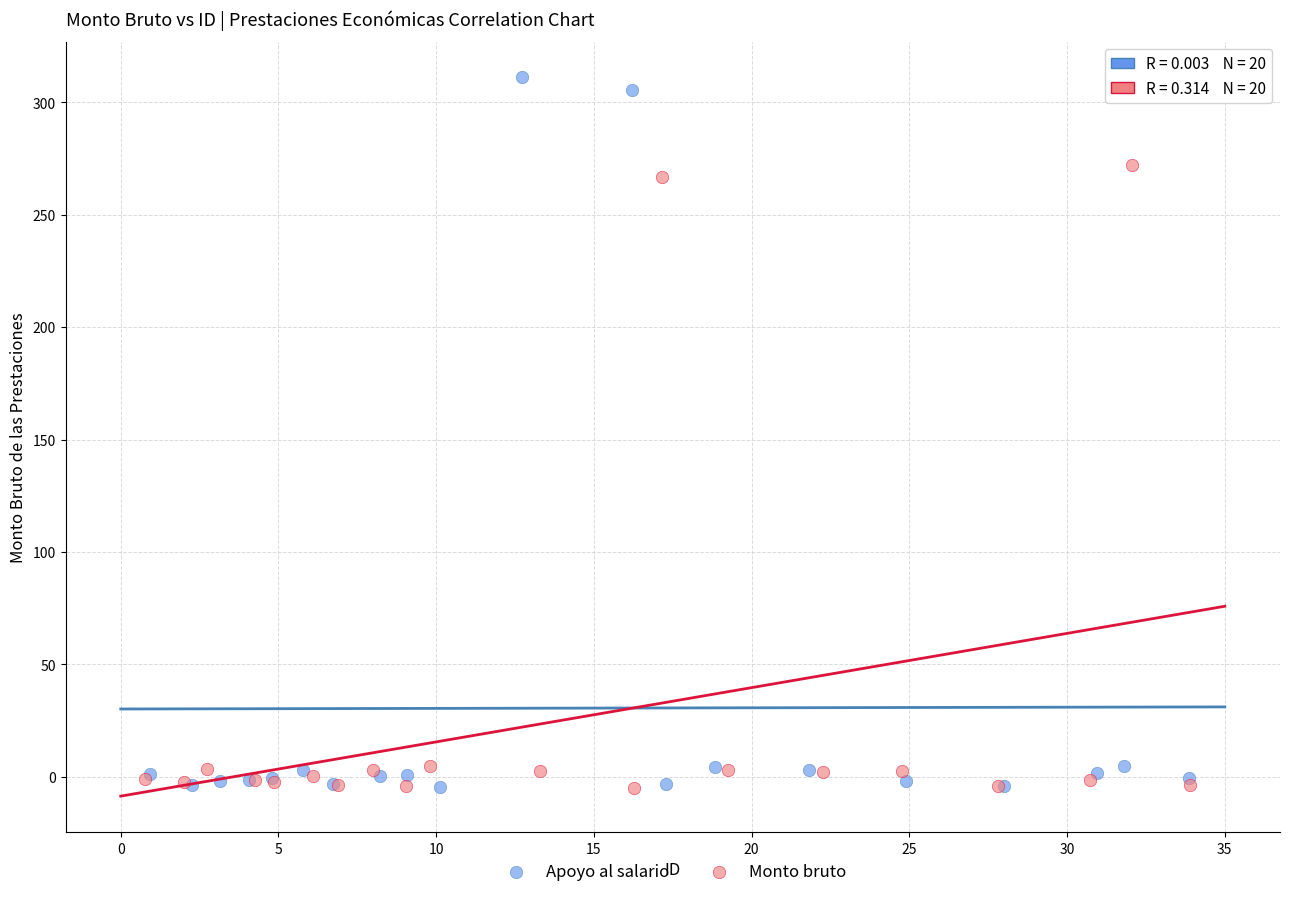

Which series contains the highest Y value?

Apoyo al salario